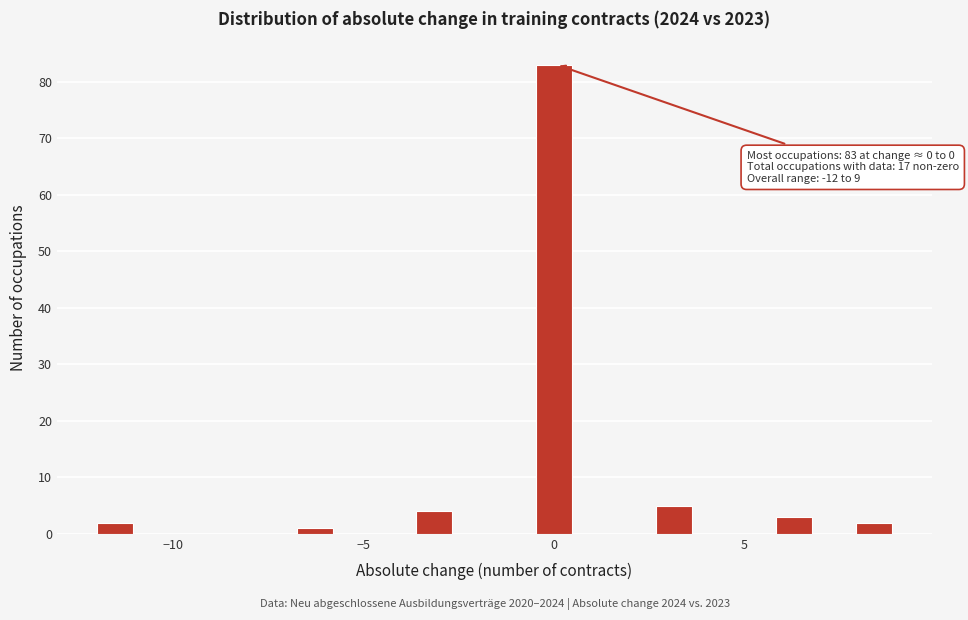

Read against the x-axis, roughly where is the centre of the tallest bar?

0.0